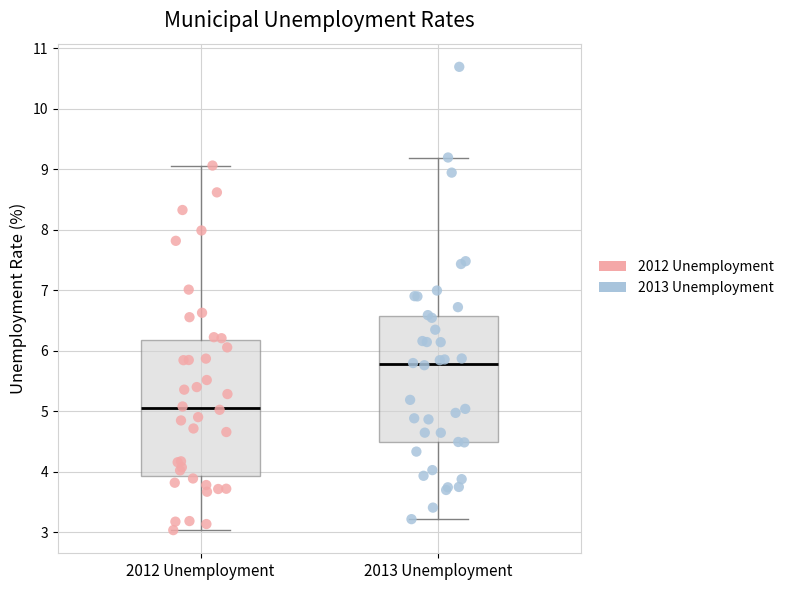

Which box has the lowest median line?

2012 Unemployment